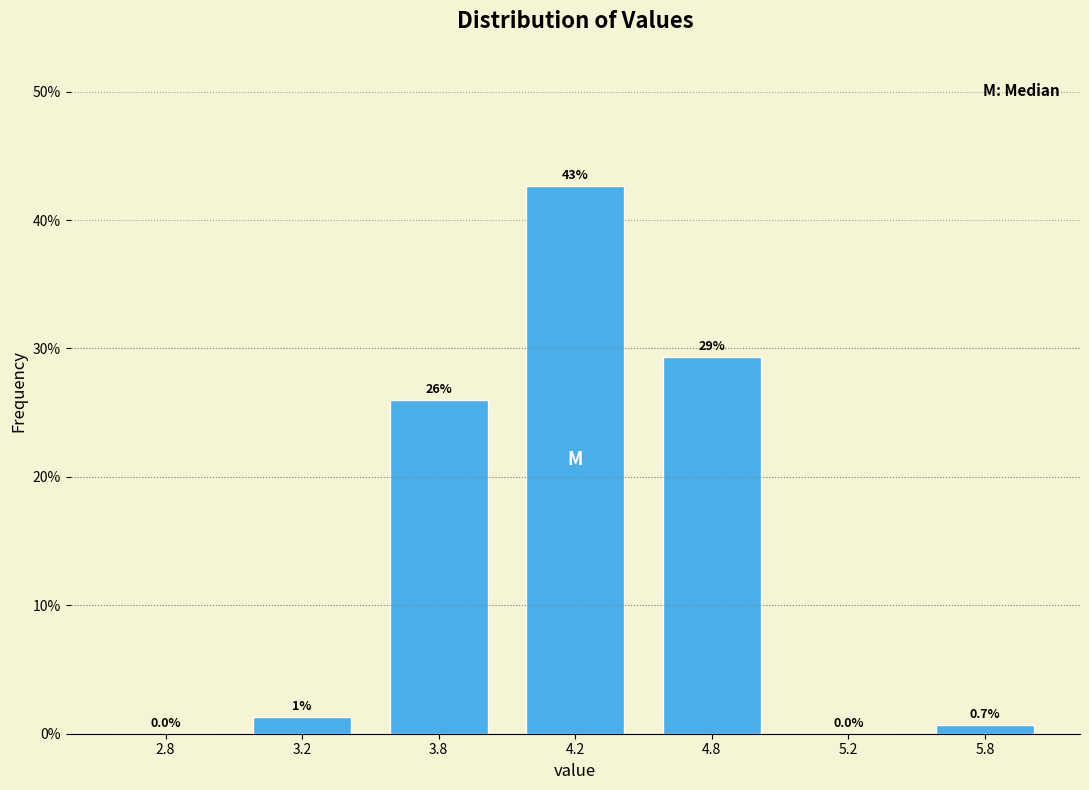

Where is the data nearest to the value 21?

3.8